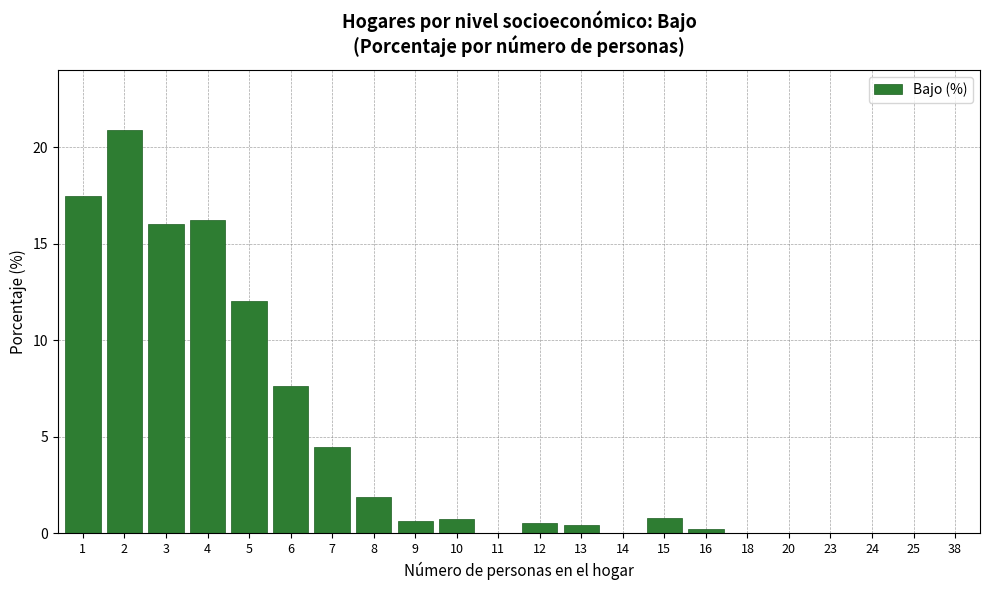

True or false: the data shows 20.9 at 2.

True